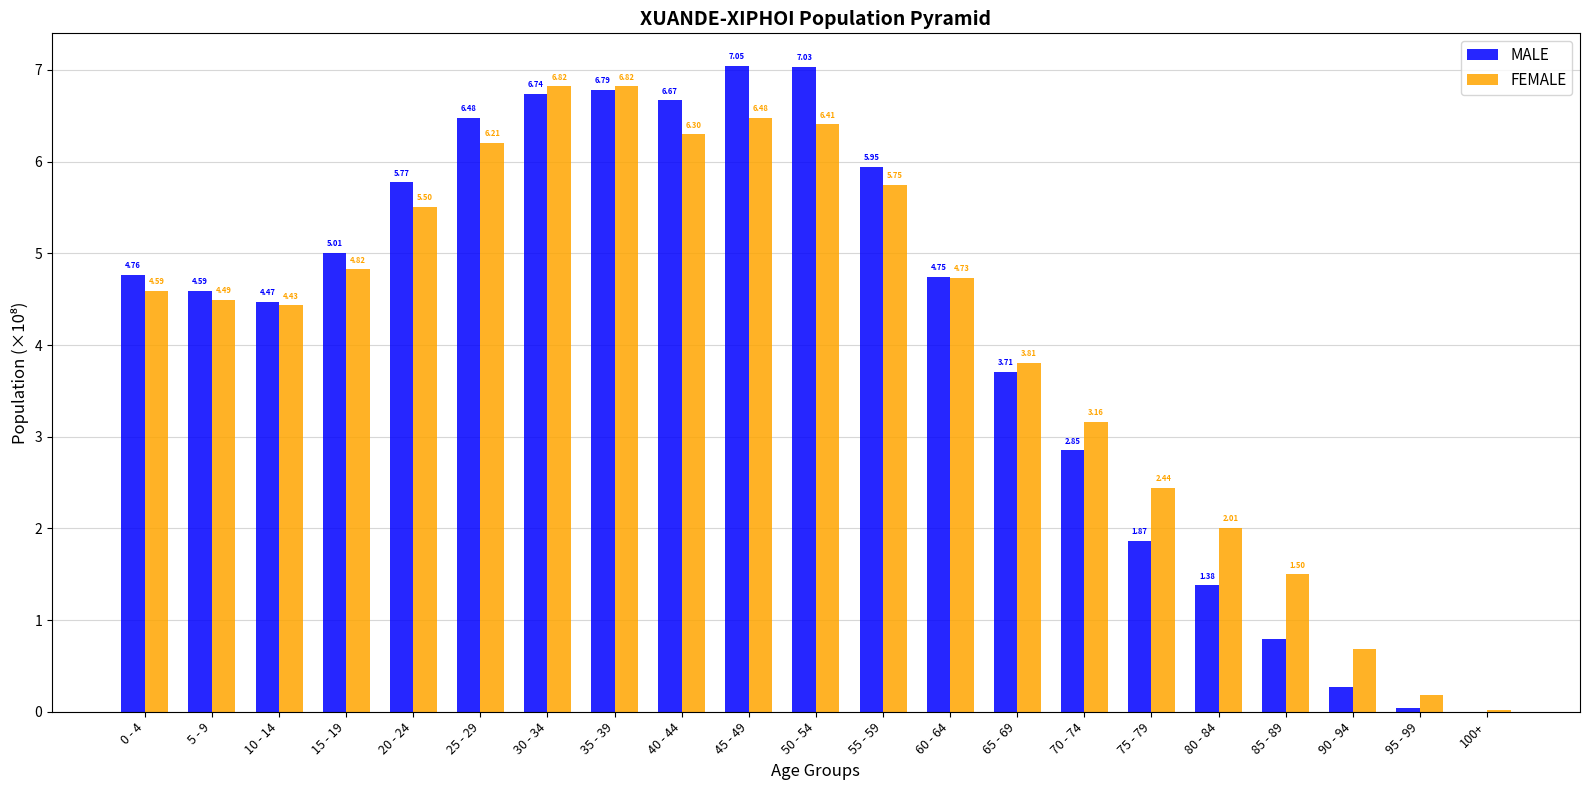

Which series changed the most between 15 - 19 and 85 - 89?

MALE